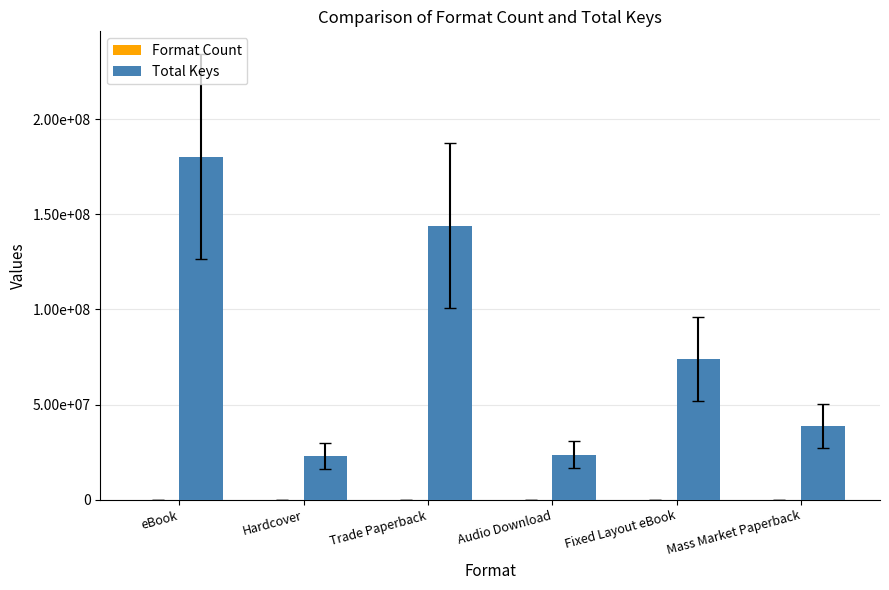

What is the difference between the Format Count values at Fixed Layout eBook and Audio Download?

2